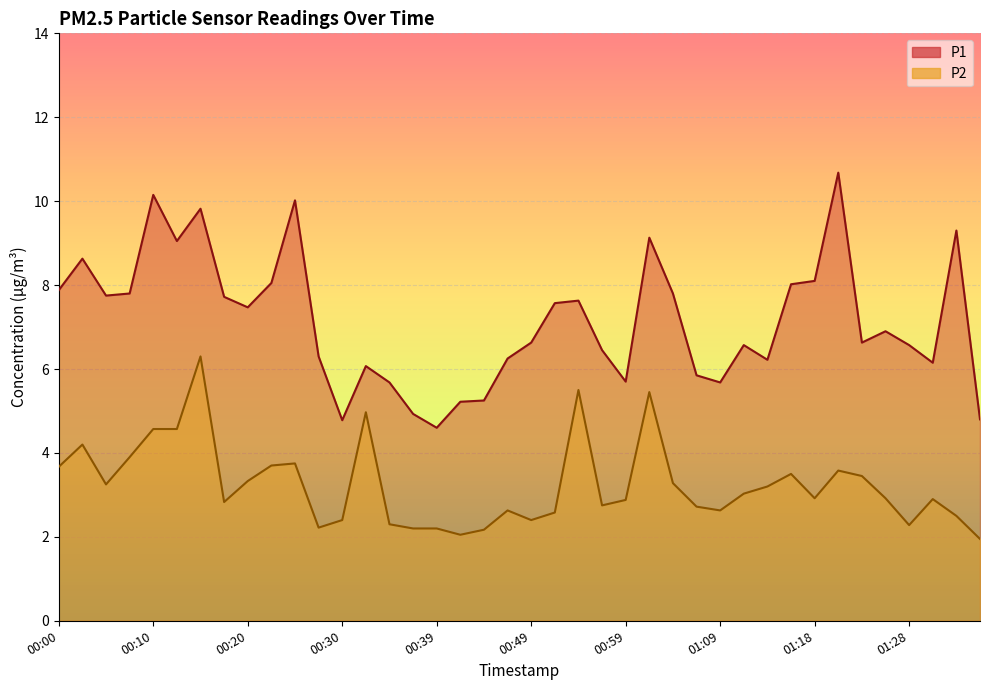

Between 00:17 and 01:33, which is larger?

01:33